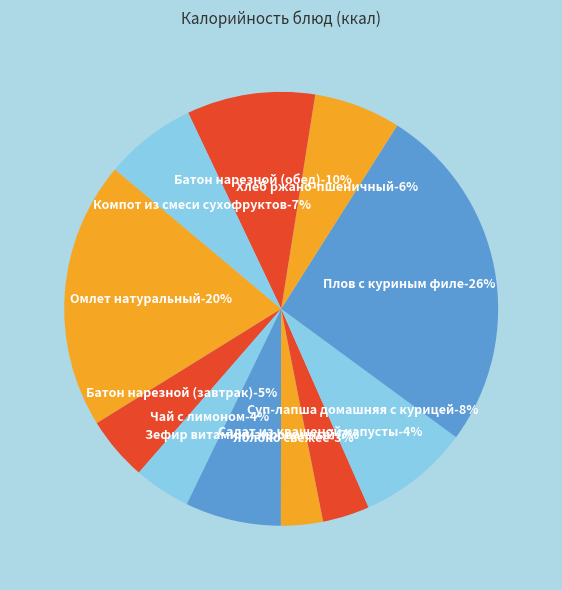

True or false: Чай с лимоном accounts for 16% of the total.

False